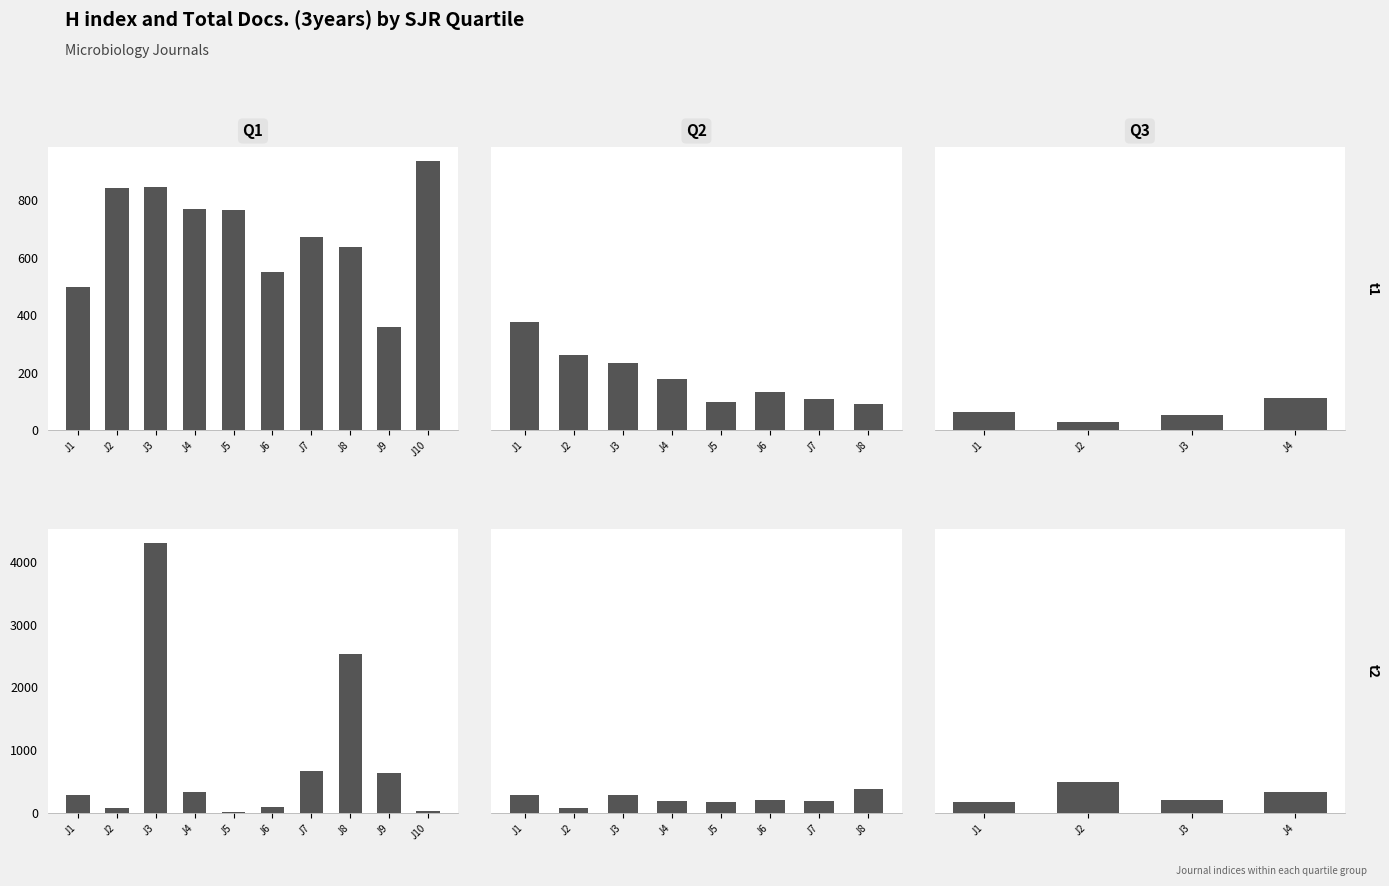

Which series has the largest total across all categories?

Total Docs. (3years)